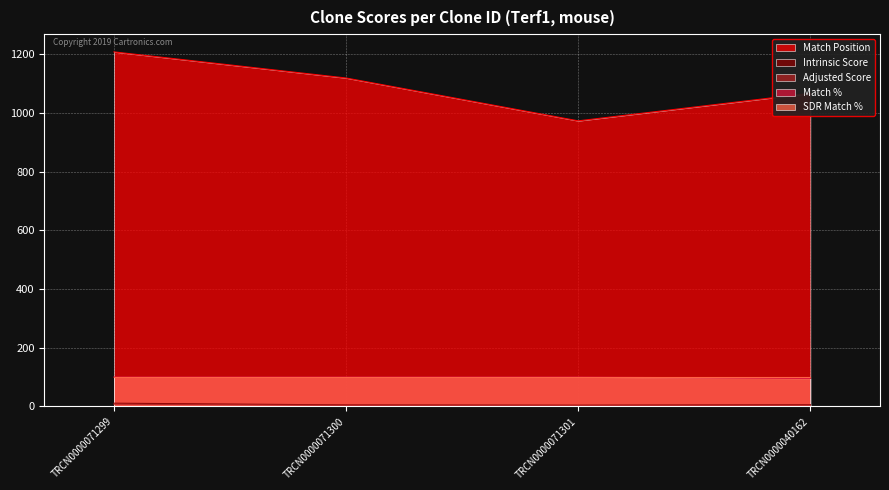

What is the difference between the second highest and second lowest values in the Match Position series?

52.0